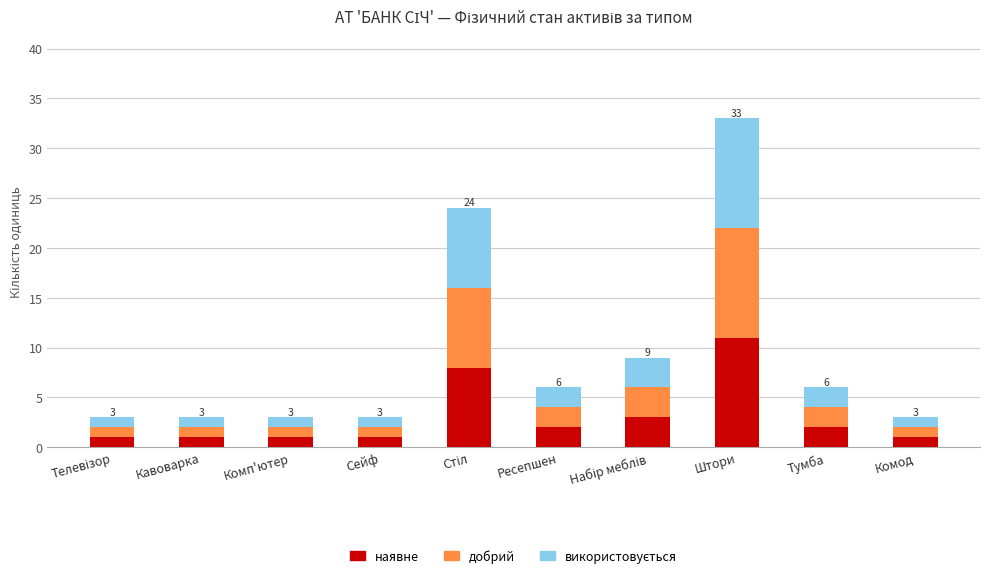

At which label does наявне reach its peak?

Штори